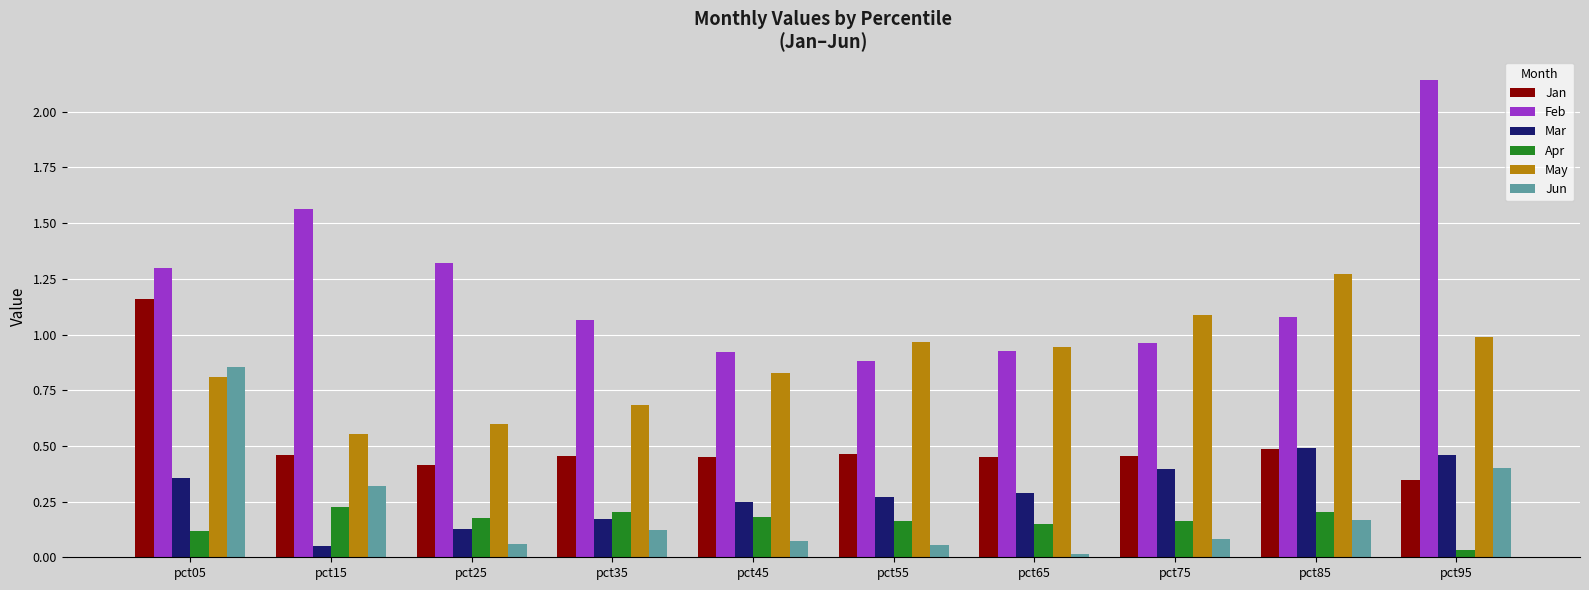

Which series changed the most between pct15 and pct95?

Feb